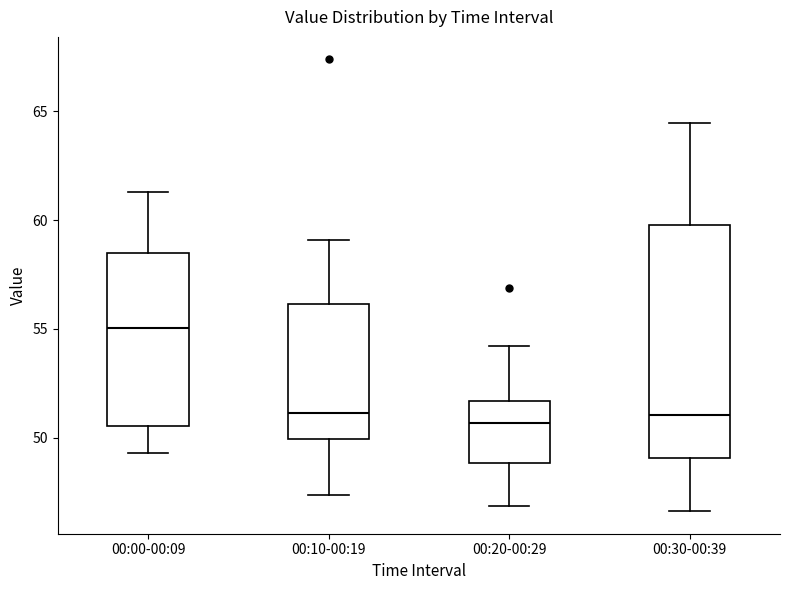

Which box is the tallest, from its lower edge to its upper edge?

00:30-00:39